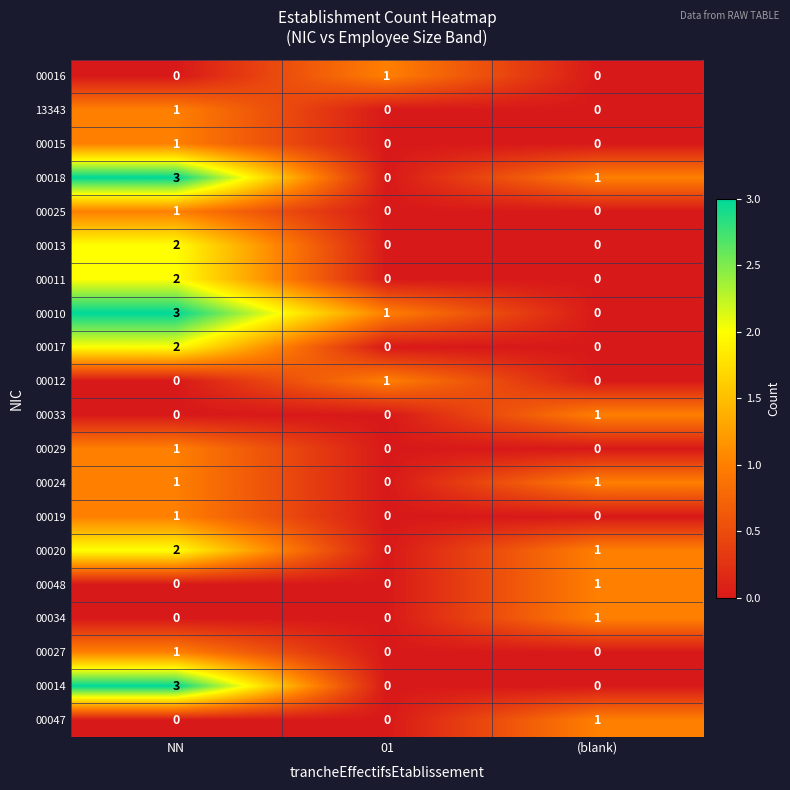

Is it true that 00013 equals 0 at (blank)?

True